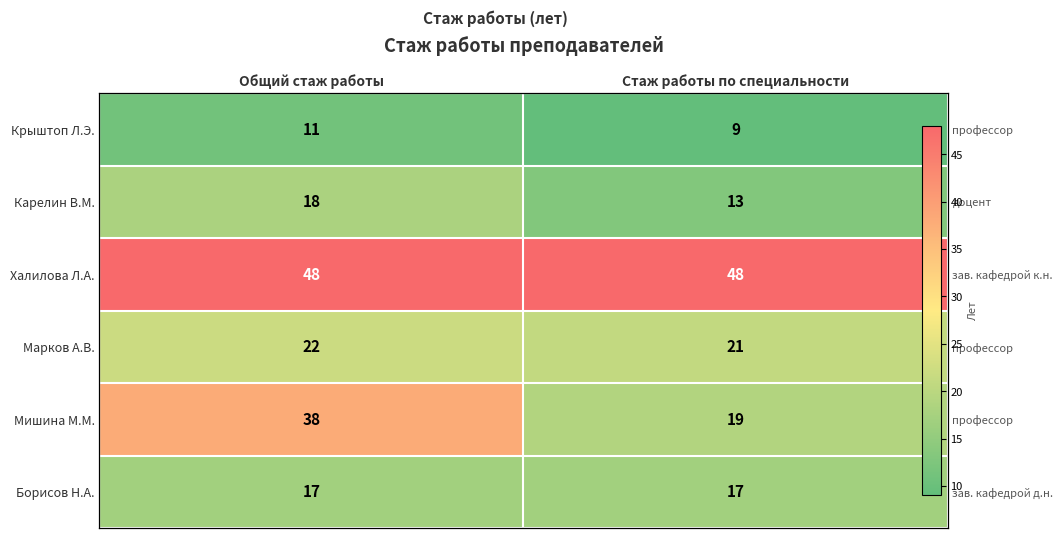

The Марков А.В. series shows 22 at Общий стаж работы. True or false?

True